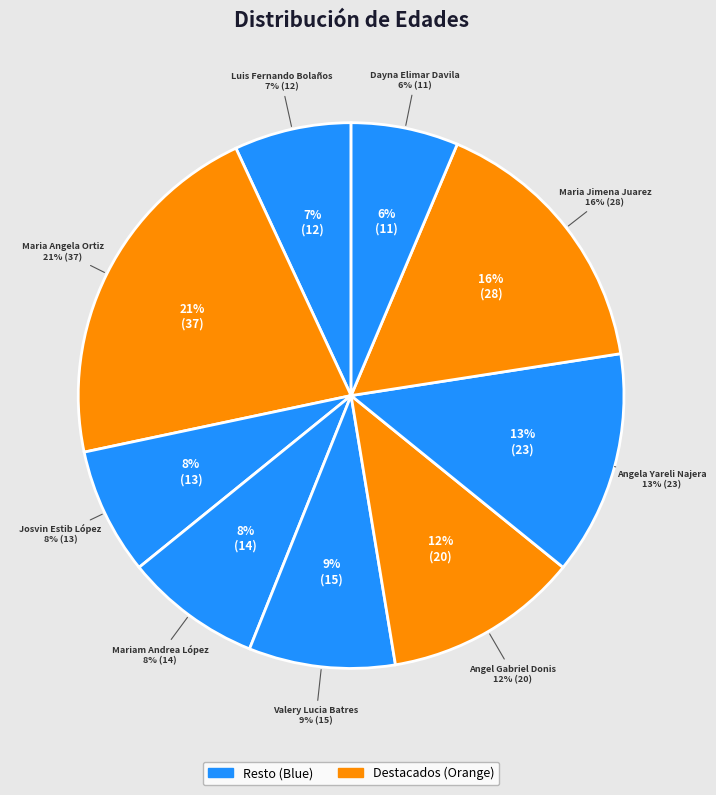

Combined, what portion of the pie is Luis Fernando Bolaños and Josvin Estib López?

14.5%